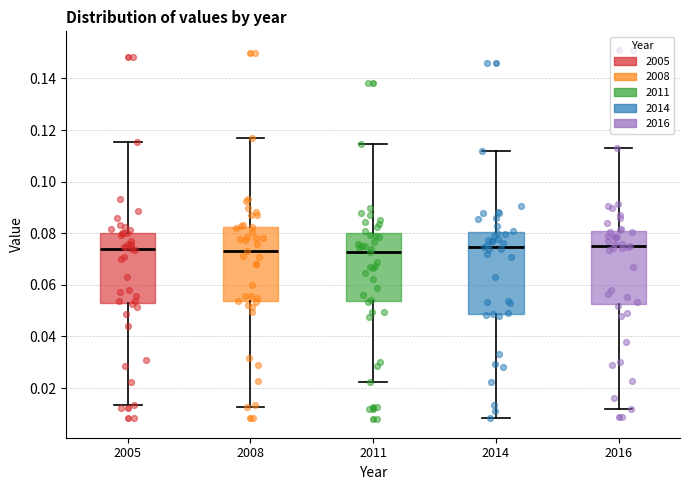

Reading left to right, read every box against the y-axis: the position of its median line, the range the box covers, and the ends of its whiskers. The values are not printed on the chart, so give them approximately, as read against the axis.

2005: median 0.074, box 0.054 to 0.080, whiskers 0.014 to 0.116
2008: median 0.074, box 0.054 to 0.082, whiskers 0.012 to 0.118
2011: median 0.072, box 0.054 to 0.080, whiskers 0.022 to 0.114
2014: median 0.074, box 0.048 to 0.080, whiskers 0.008 to 0.112
2016: median 0.076, box 0.052 to 0.080, whiskers 0.012 to 0.114